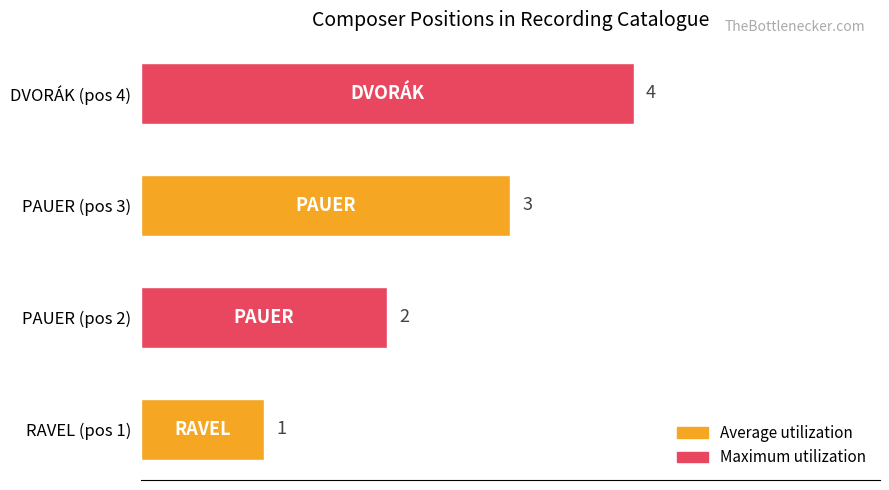

How many bars are there in total?

4